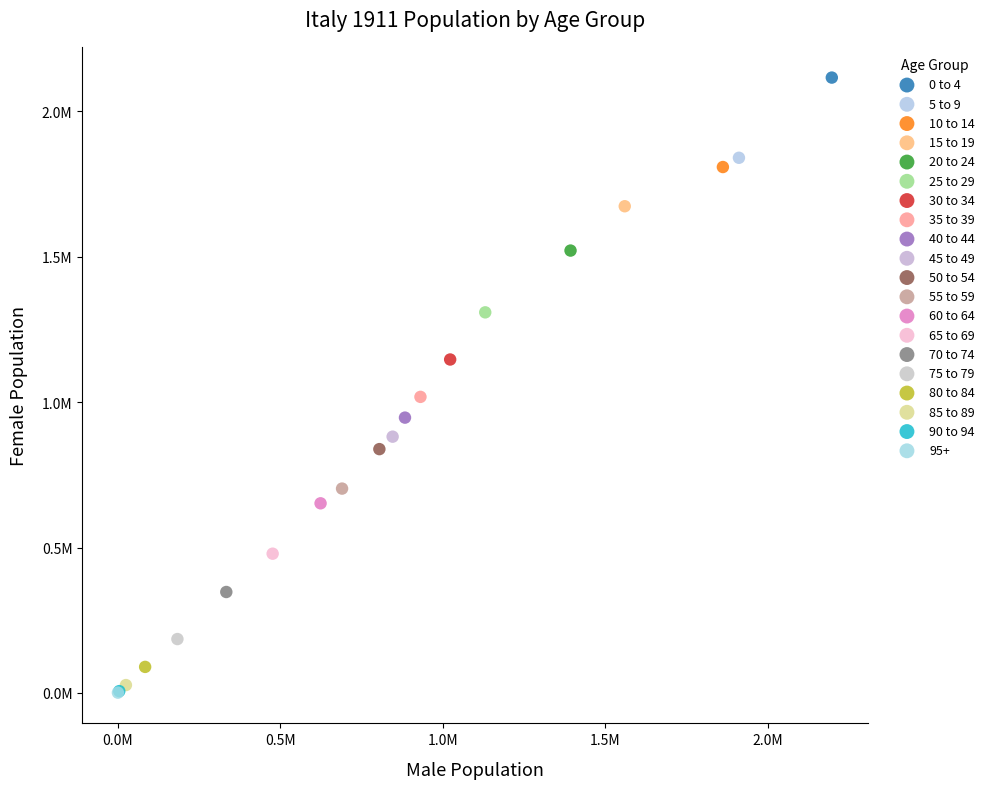

Which series reaches the maximum Y coordinate?

0 to 4